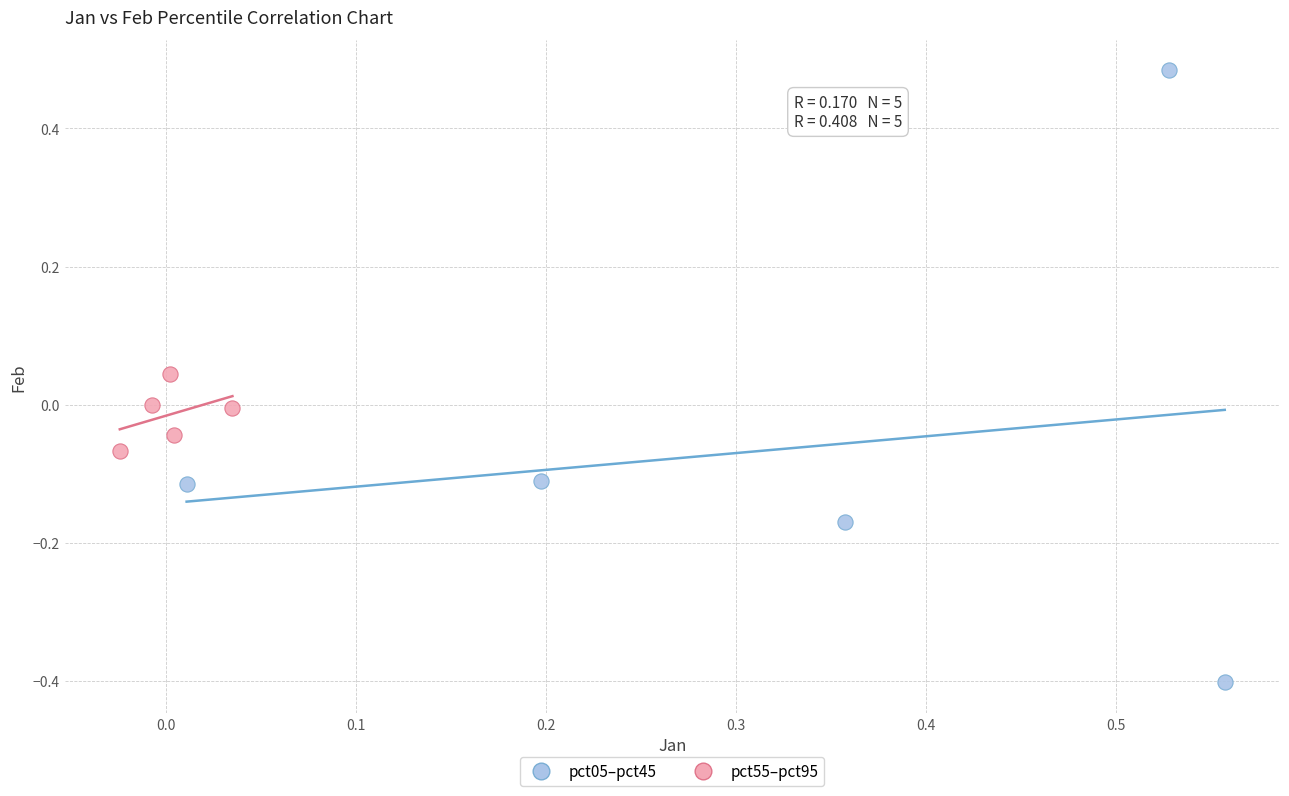

Which series reaches the minimum Y coordinate?

pct05–pct45